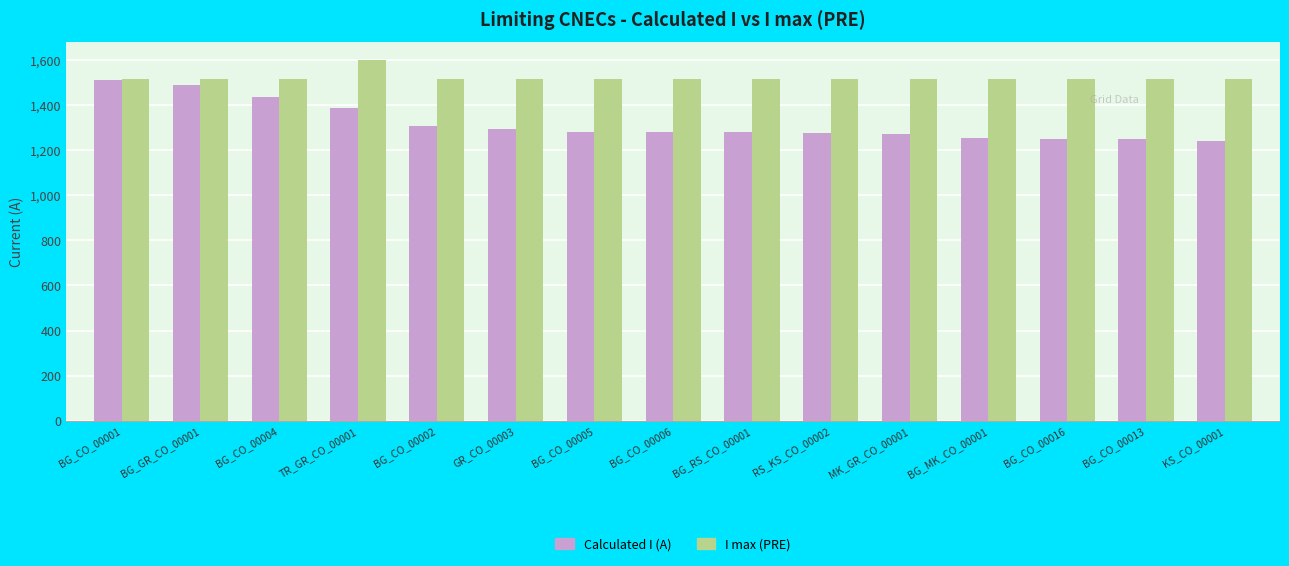

How many bars are there in total?

30